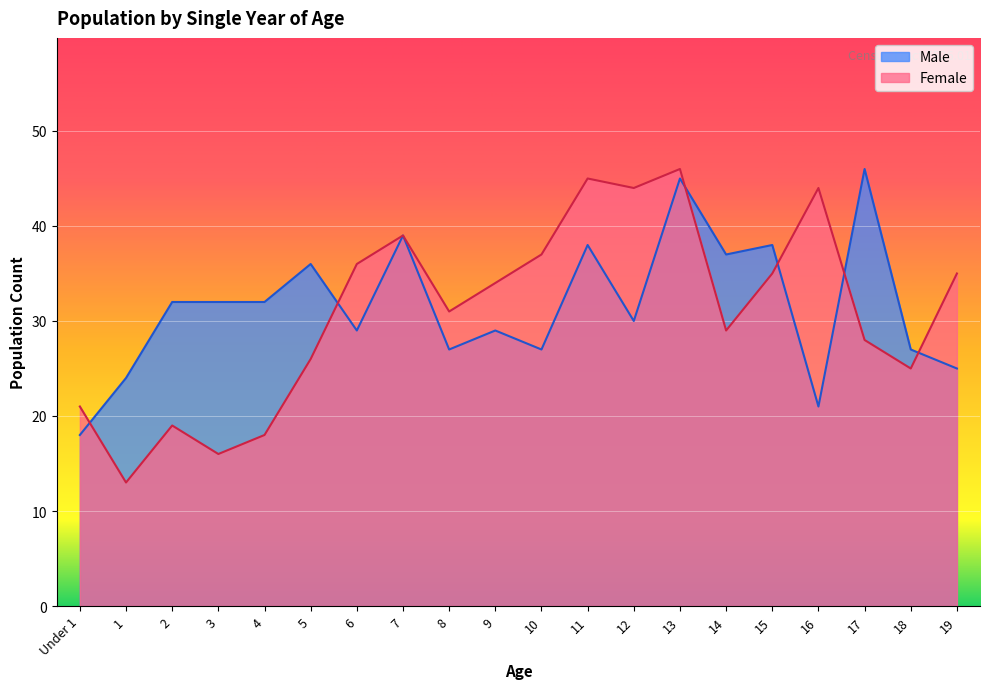

Read the Male value at 16.

21